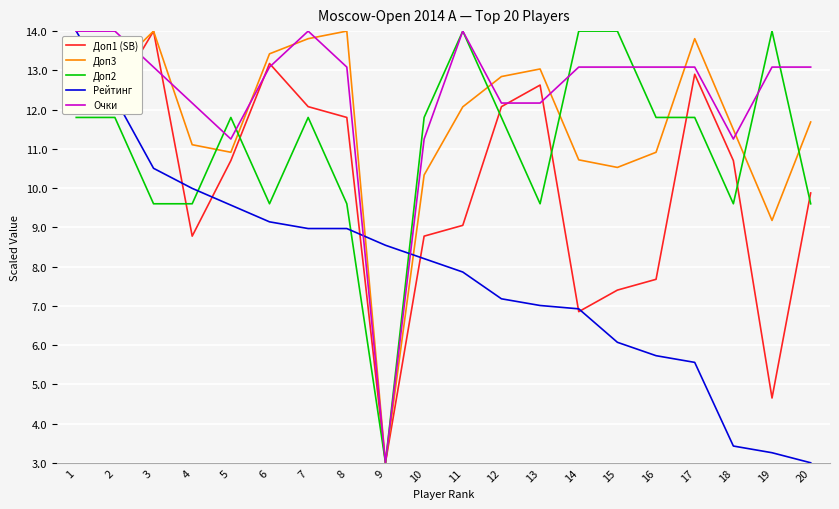

True or false: Доп2 has a value of 19.1 at 1.

False